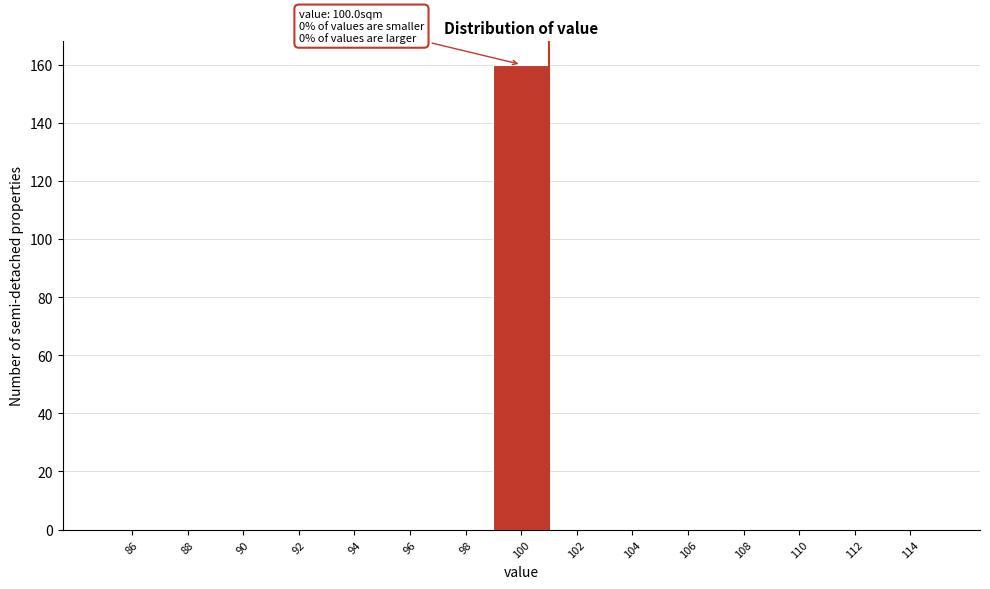

Over which range of the x-axis is the bar tallest?

99 to 101